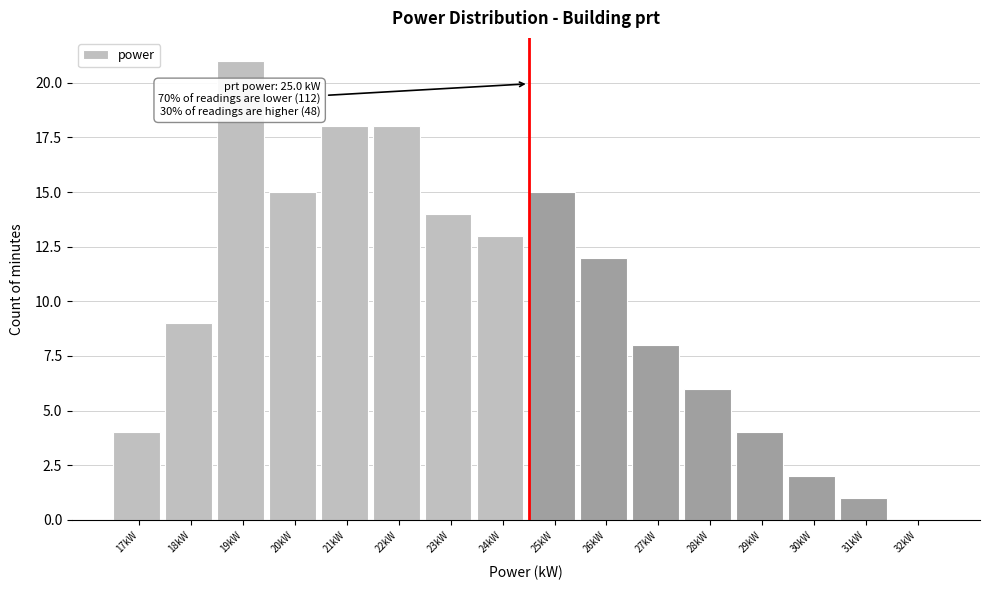

Reading right to left, what are all the values shown in this chart?

32kW=0	31kW=1	30kW=2	29kW=4	28kW=6	27kW=8	26kW=12	25kW=15	24kW=13	23kW=14	22kW=18	21kW=18	20kW=15	19kW=21	18kW=9	17kW=4